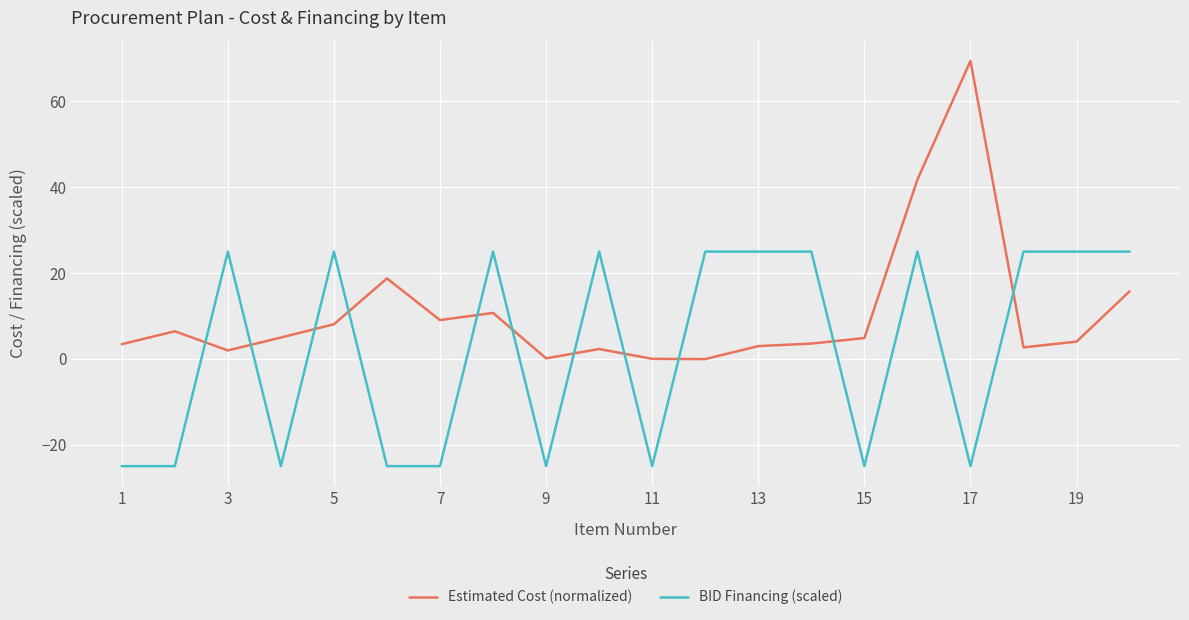

Rank the series by their average value, from highest to lowest.

Estimated Cost (normalized), BID Financing (scaled)